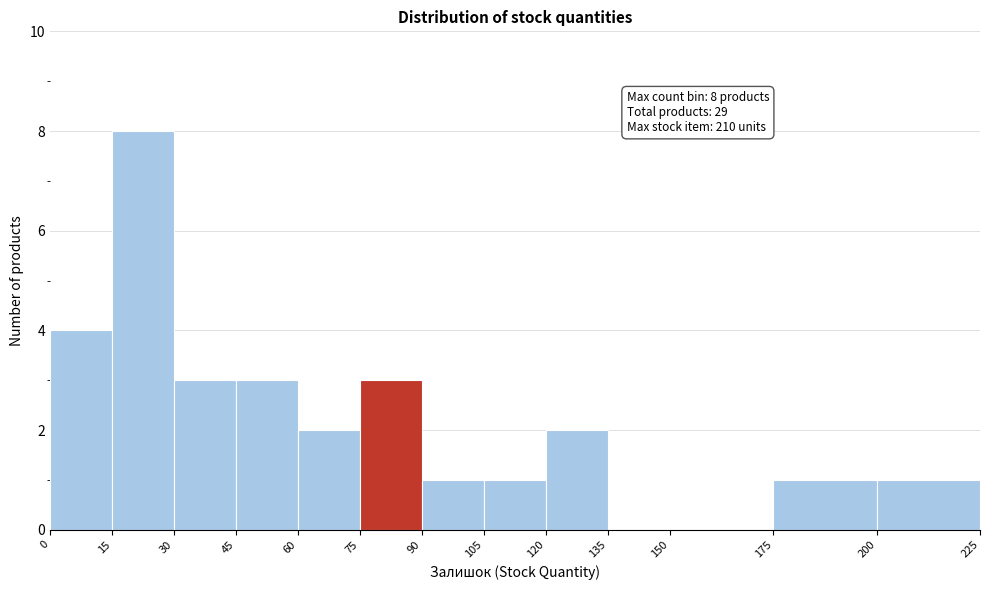

Which range on the x-axis has the tallest bar?

15 to 30